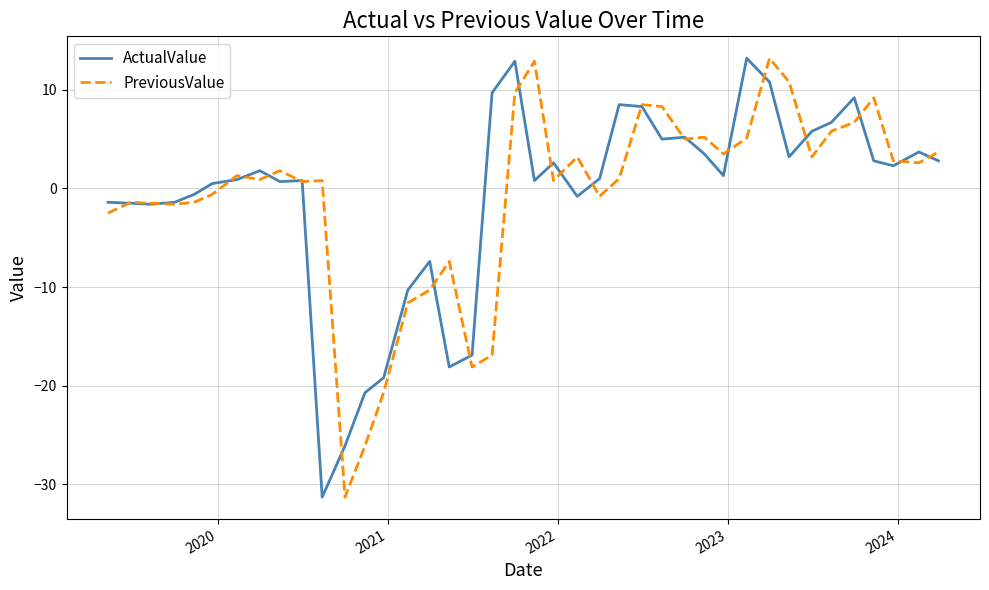

What is the greatest value displayed?

13.2